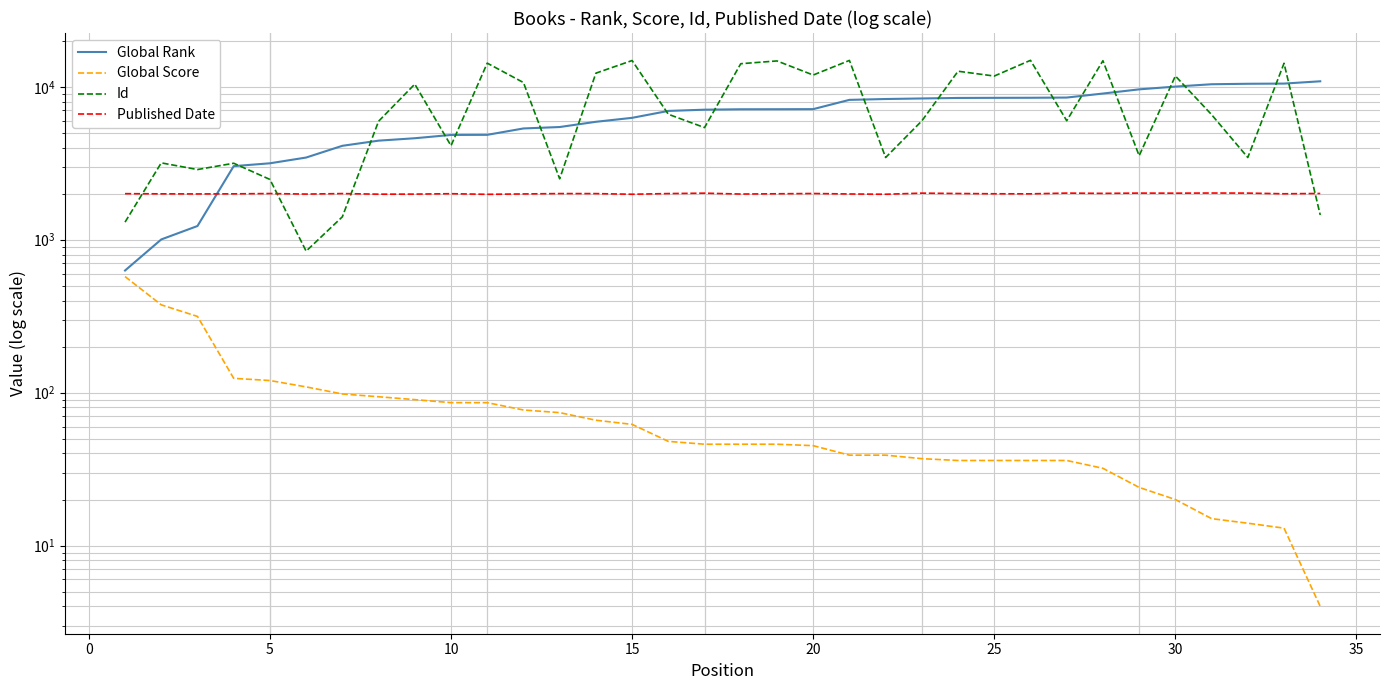

How many interior local peaks does the Published Date series have?

10